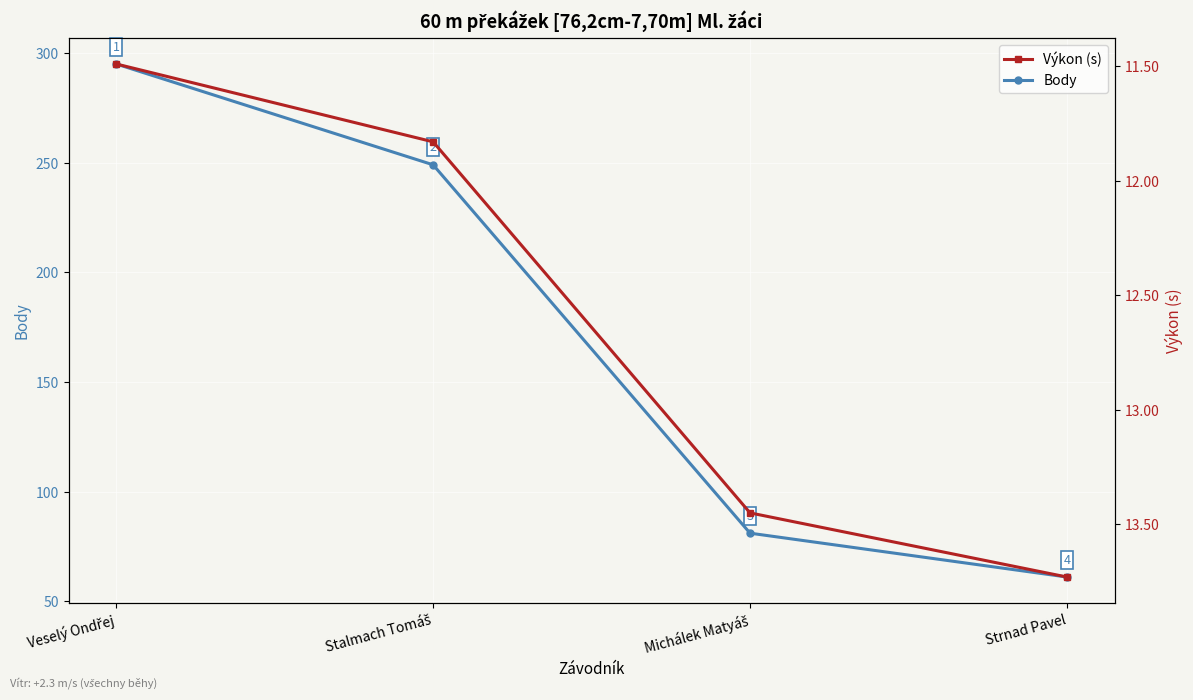

What is the label of the 2nd point from the right?

Michálek Matyáš